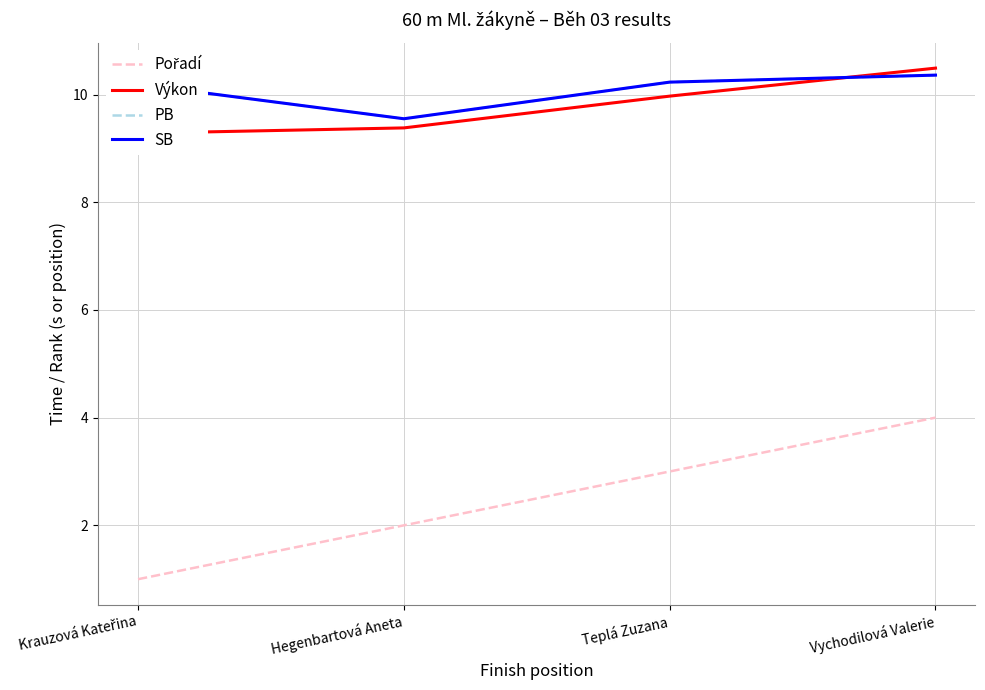

What is the difference between the SB values at Teplá Zuzana and Vychodilová Valerie?

0.1